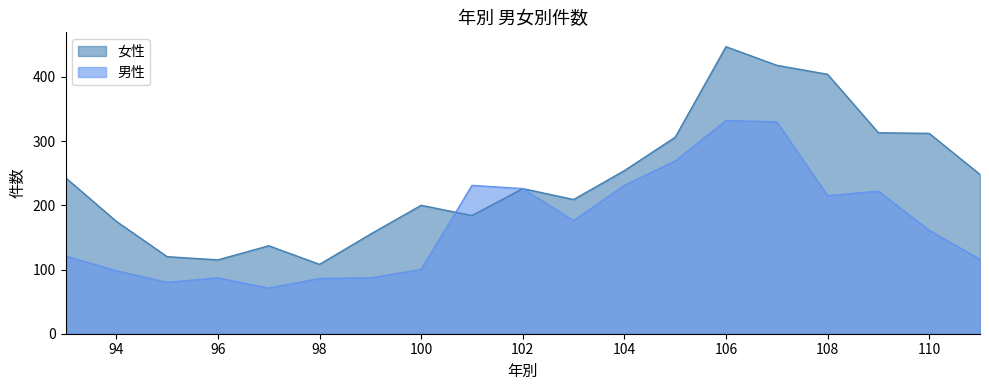

True or false: 男性 has a value of 501 at 107.

False